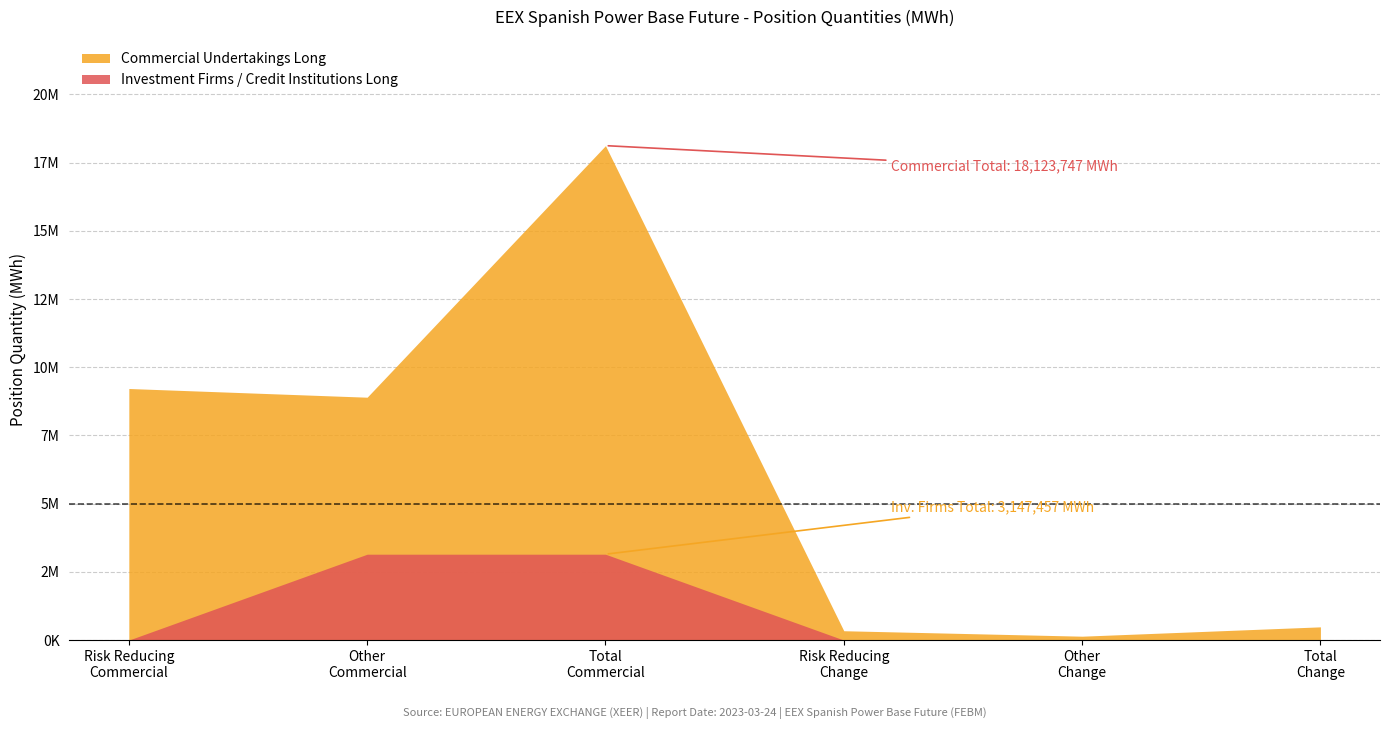

Is the value of Investment Firms or Credit Institutions Long at Total (Commercial) greater than the value of Commercial Undertakings Long at Total (Commercial)?

No